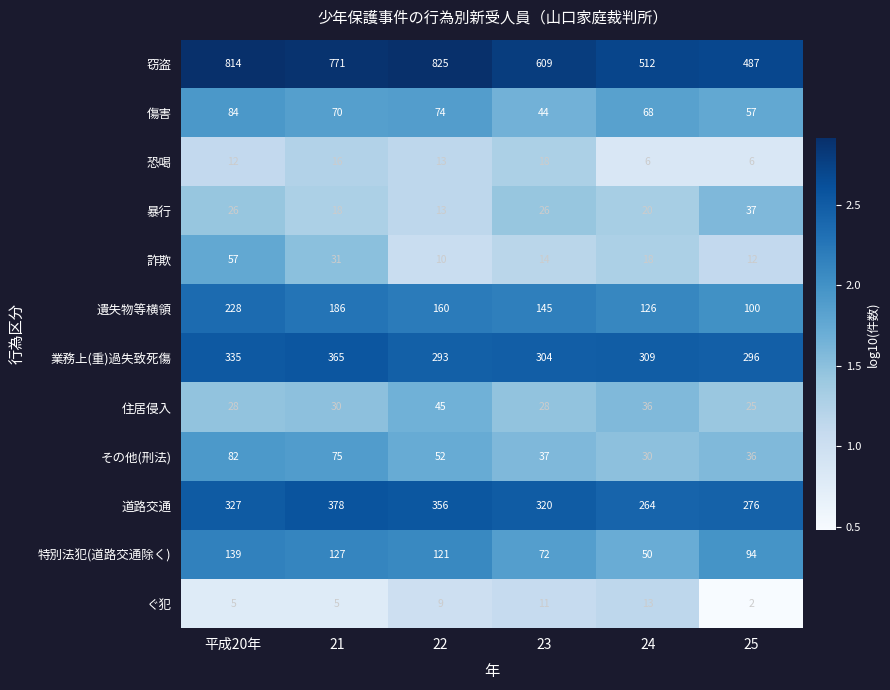

What is the difference between the second highest and minimum values in the 窃盗 series?

327